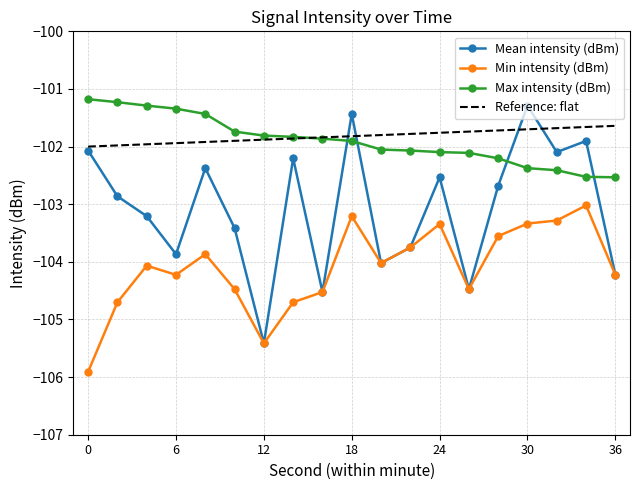

True or false: Reference: flat and Min intensity (dBm) cross at least once.

False